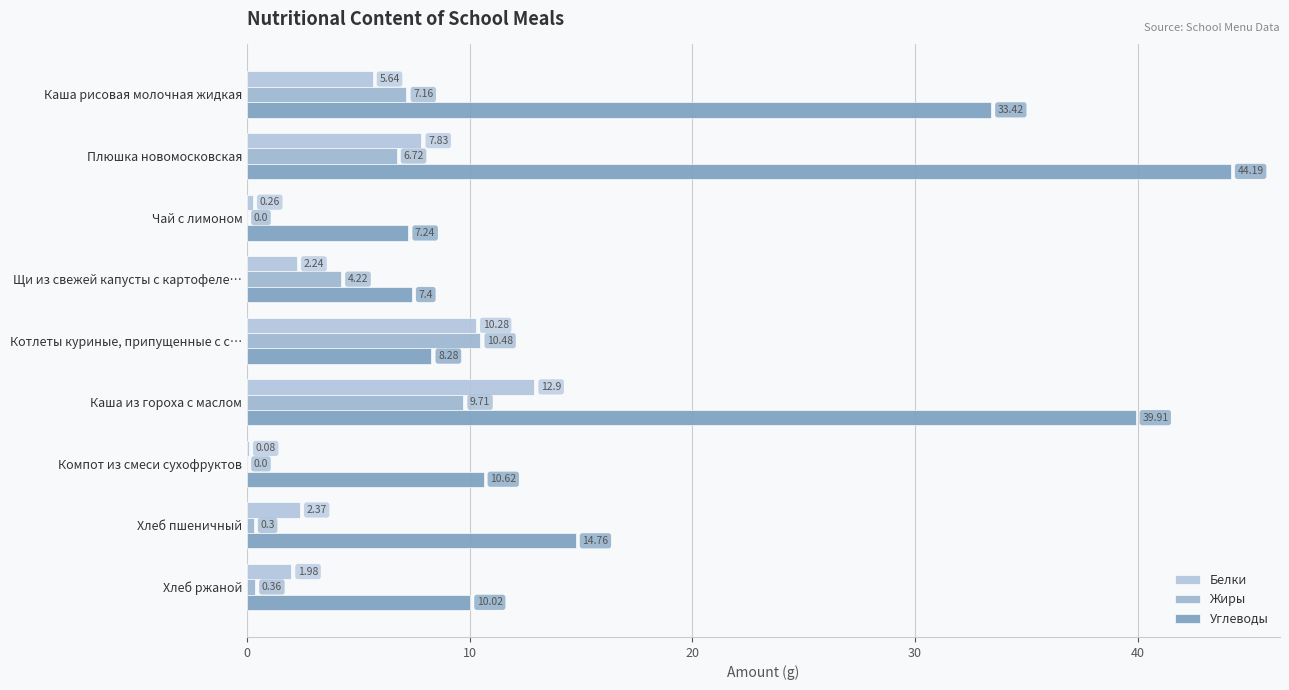

What are all the series names shown in the legend?

Белки, Жиры, Углеводы